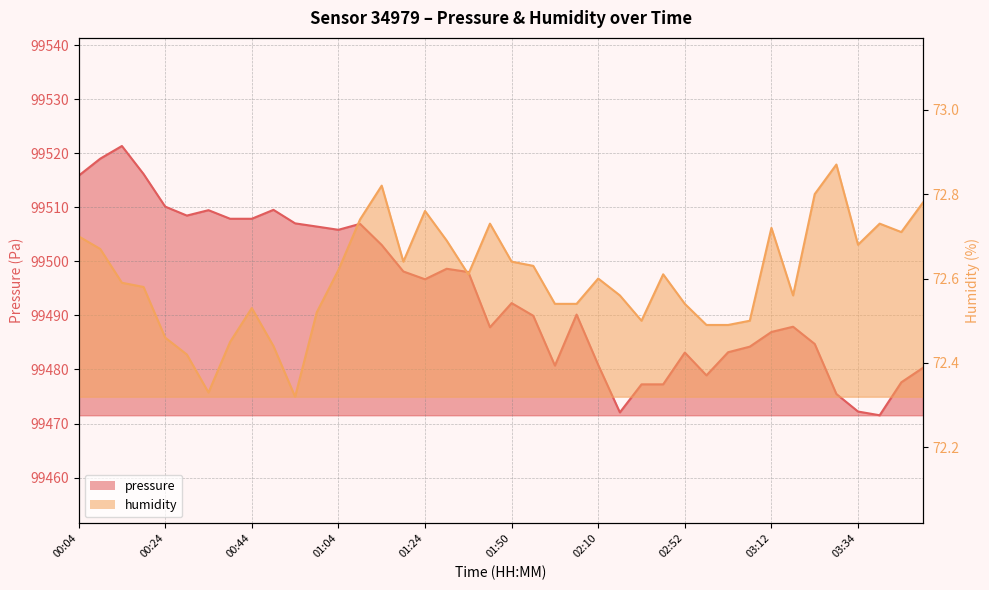

What is the smallest value displayed?

72.3